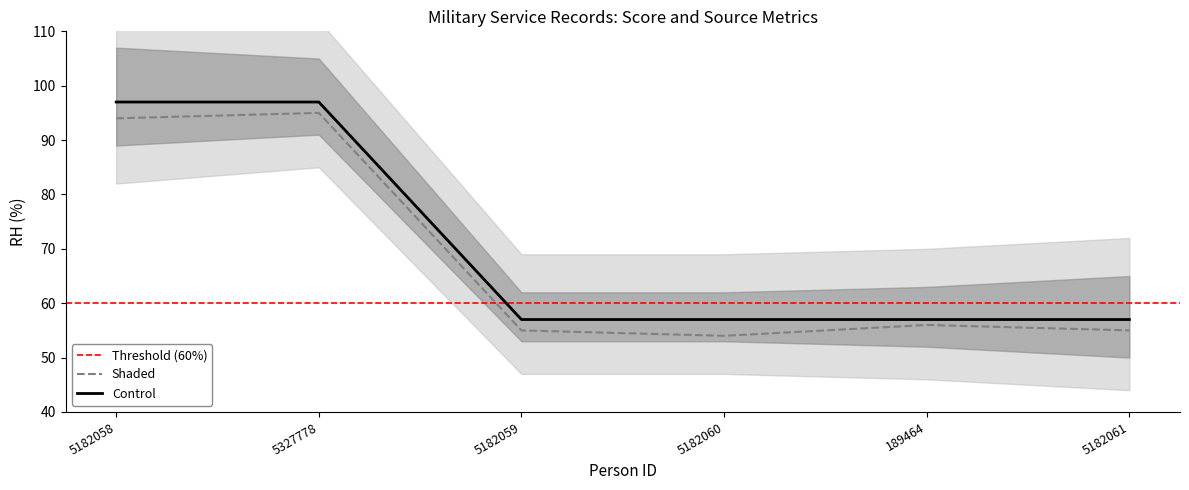

Rank the categories by value from highest to lowest.

5182058, 5327778, 5182059, 5182060, 189464, 5182061